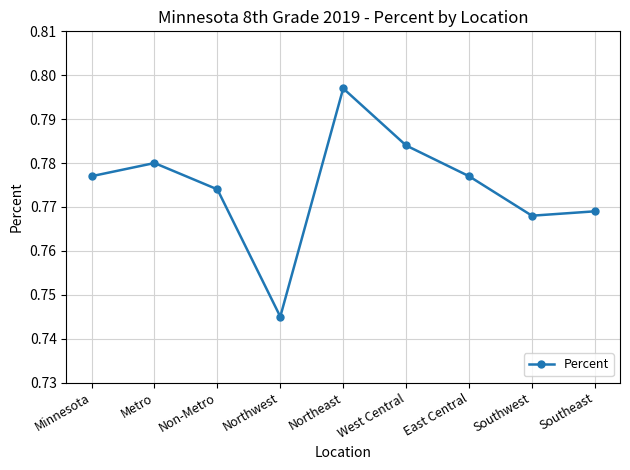

How many values are between 0 and 1?

9